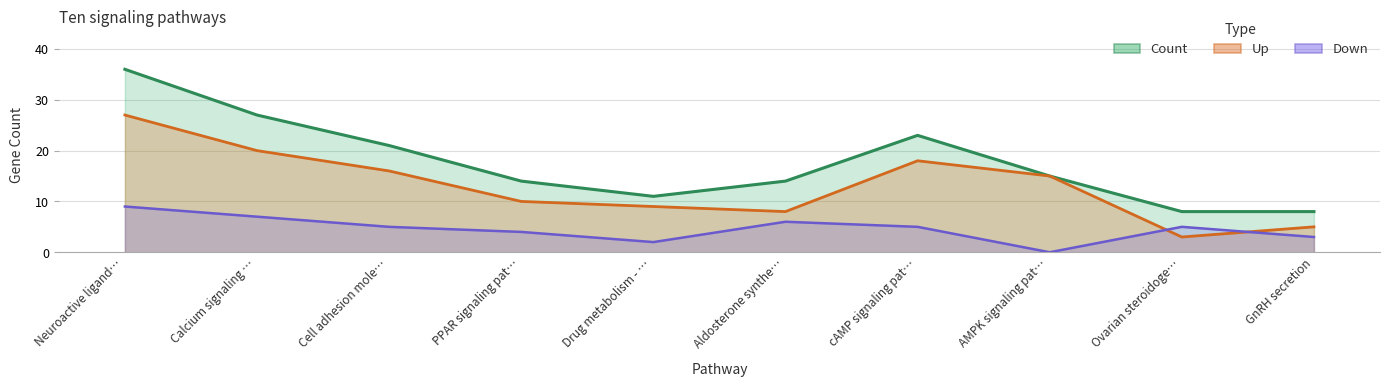

At which label is Count closest to 22?

Cell adhesion mole…